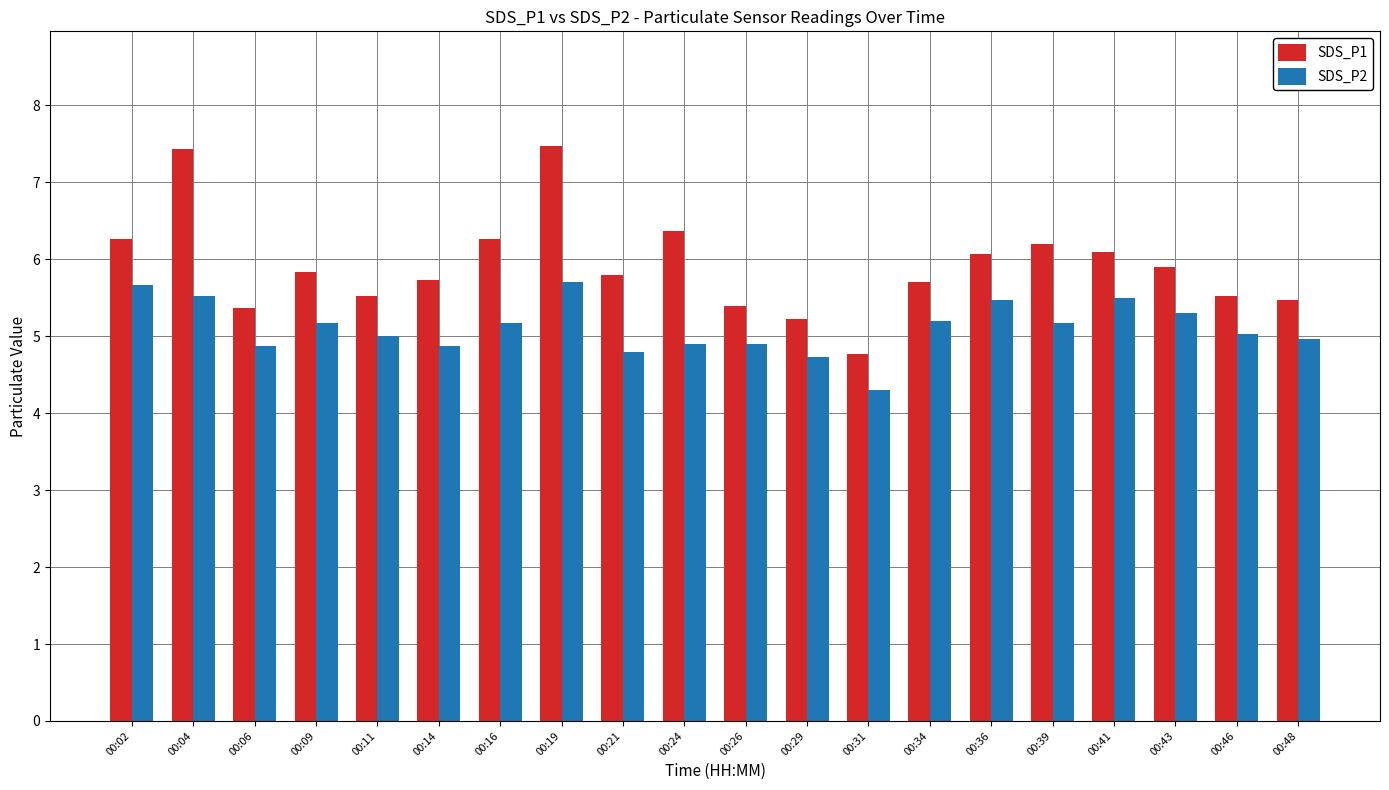

What is the minimum value for SDS_P1?

4.8